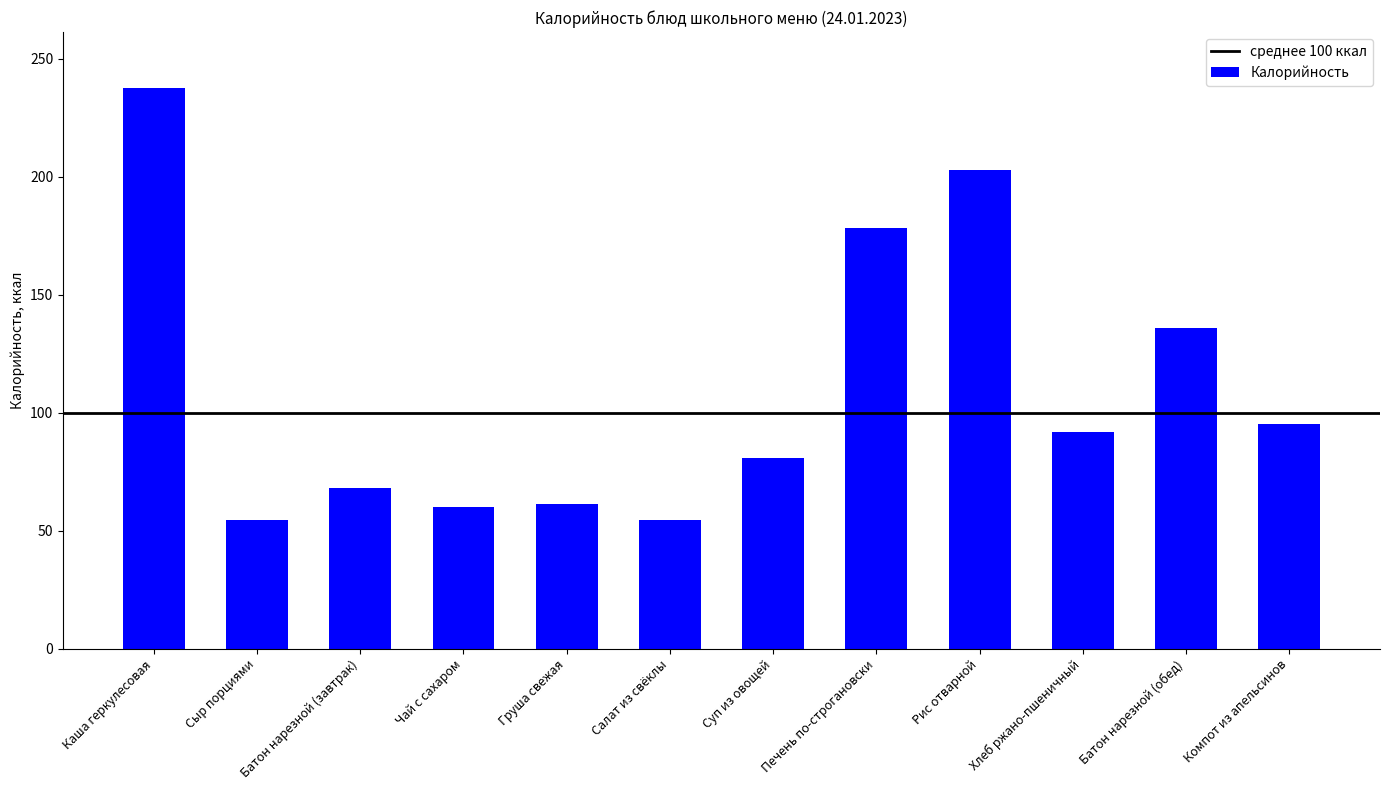

Is it true that the value at Хлеб ржано-пшеничный is 60.9?

False